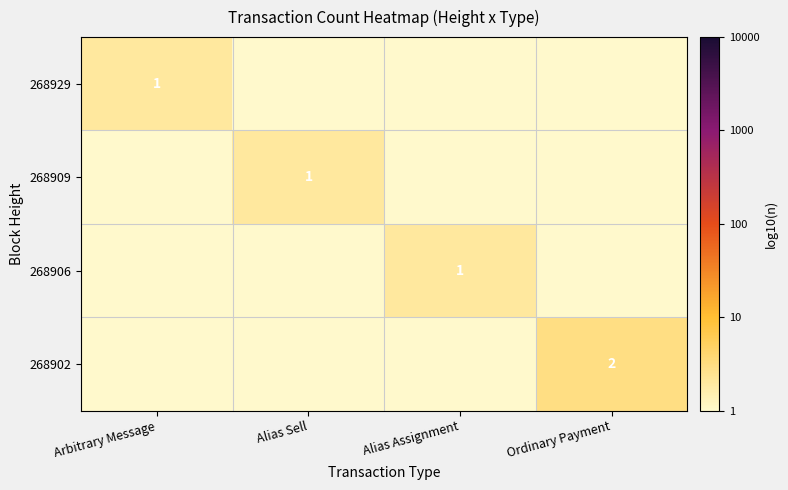

Between Ordinary Payment and Alias Sell, which is larger?

Ordinary Payment